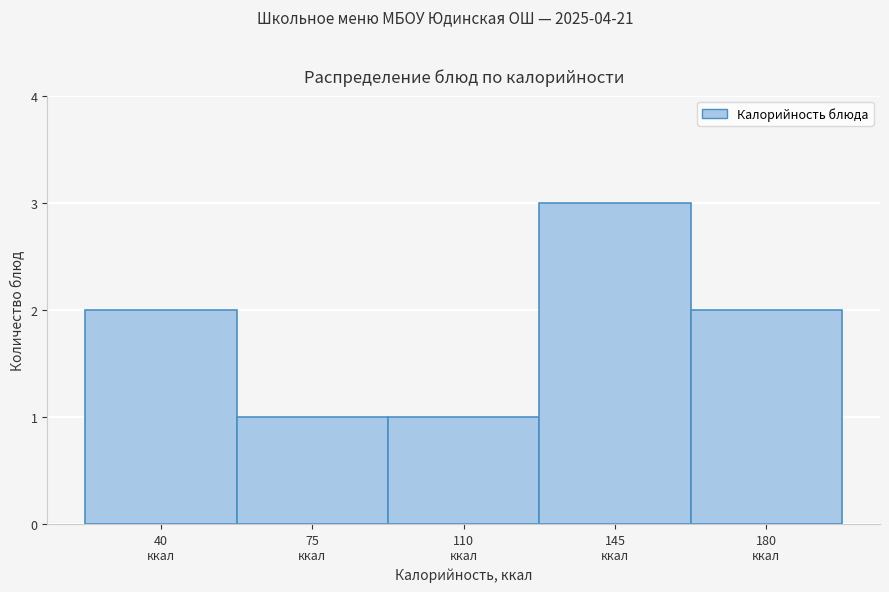

Reading left to right, transcribe all the data shown in this chart.

2	1	1	3	2